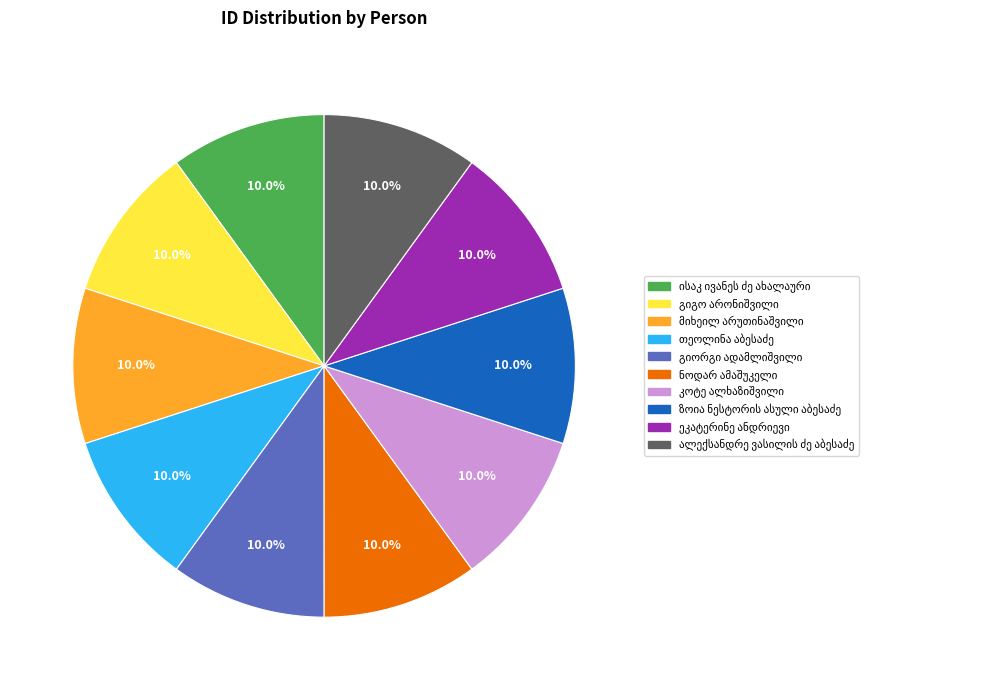

Is there any slice that represents more than half of the pie?

No